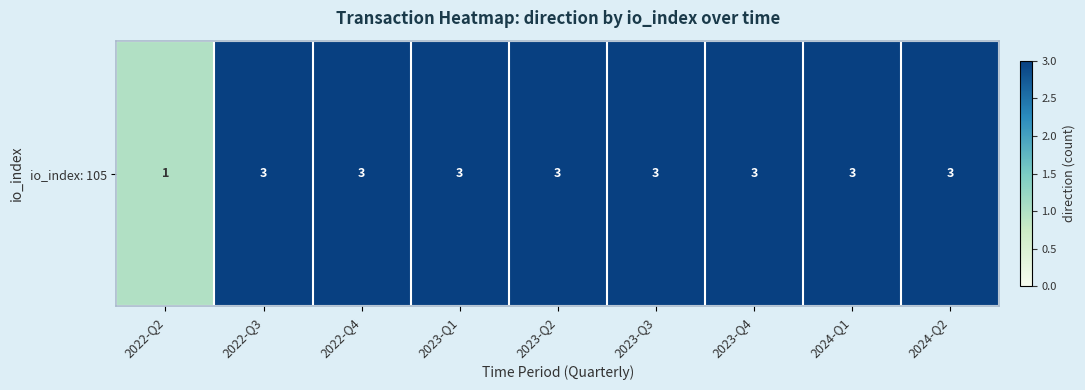

Count the values in the range 3 to 4.

8